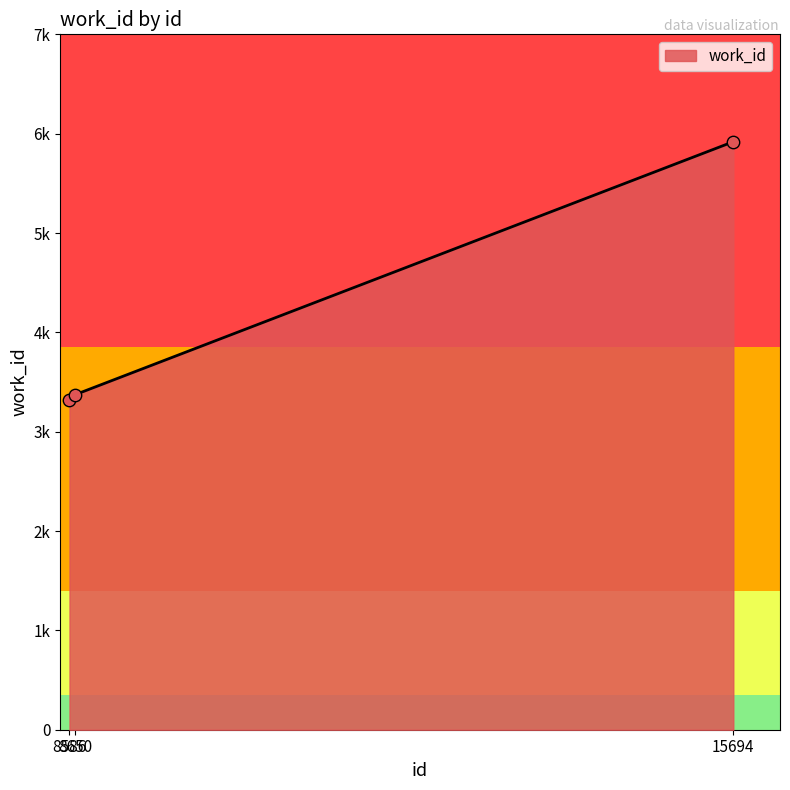

Which has a higher value, 8650 or 8586?

8650